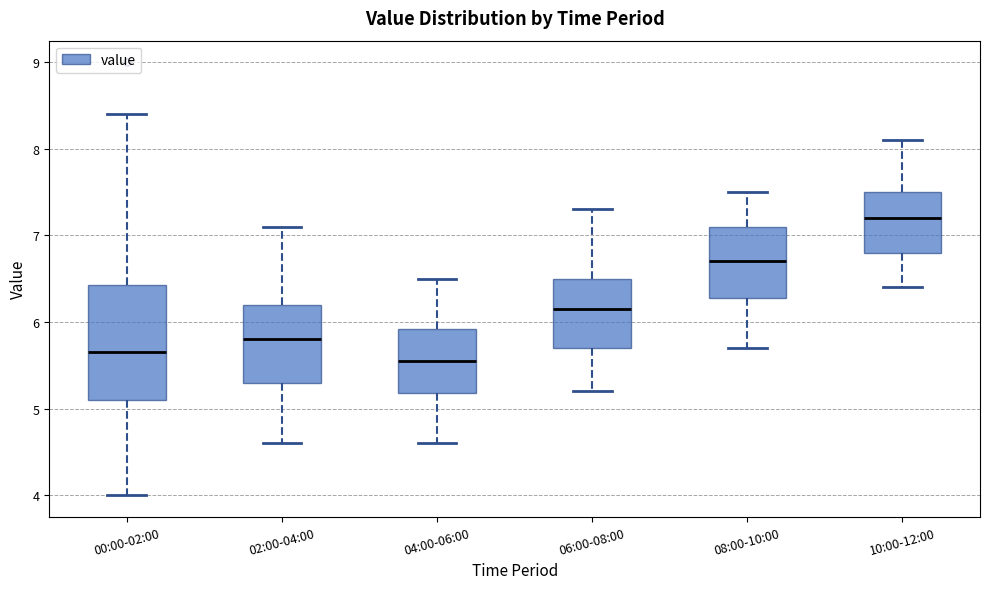

Which box's median line is the highest?

10:00-12:00